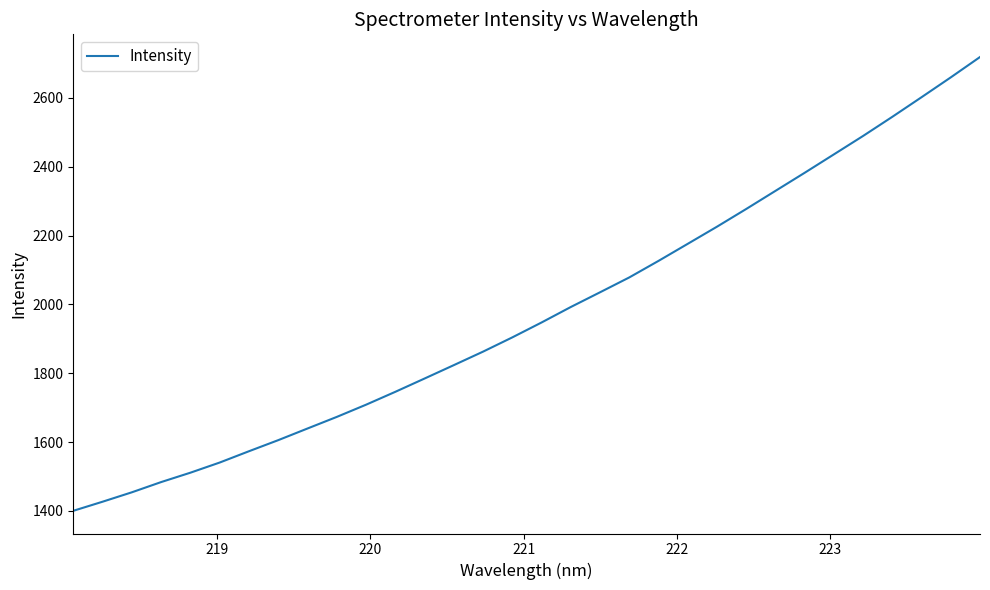

What is the greatest value displayed?

2718.3